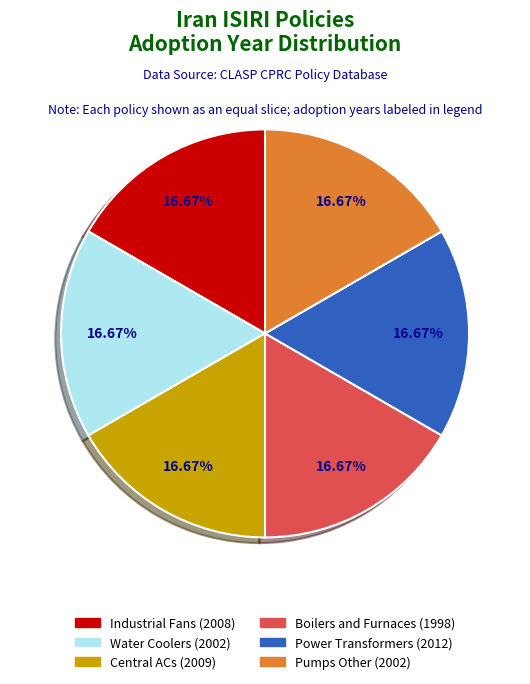

The Power Transformers (2012) slice represents 7% of the pie. True or false?

False